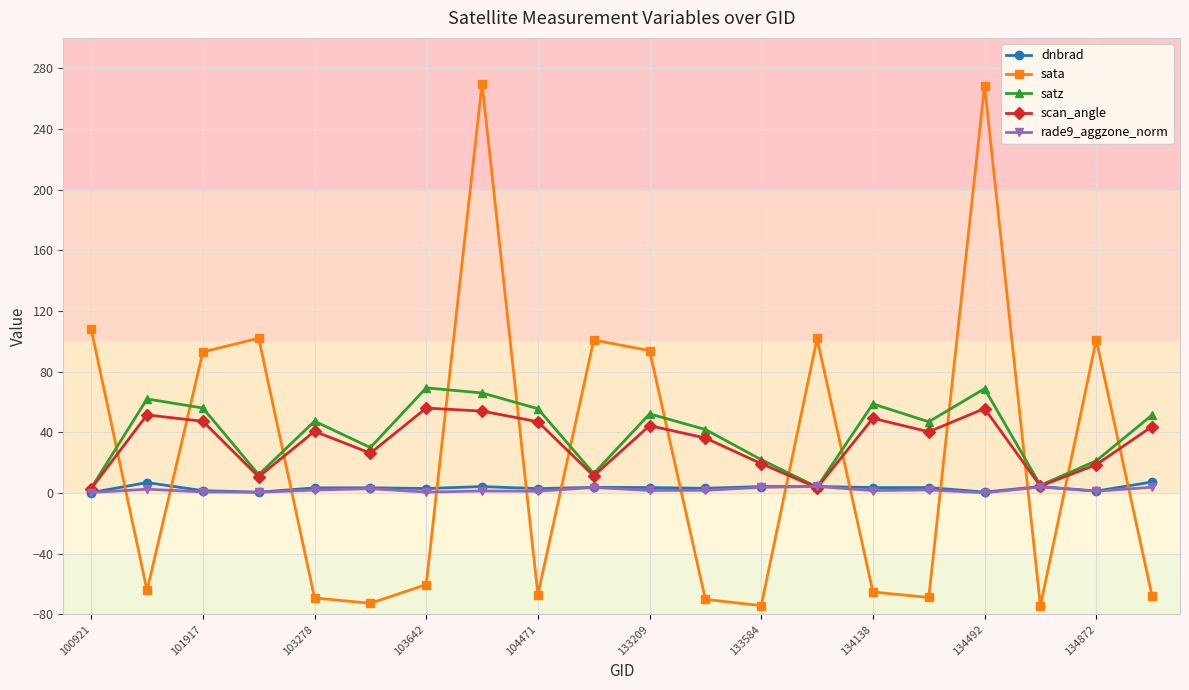

What is the smallest value displayed?

-74.5